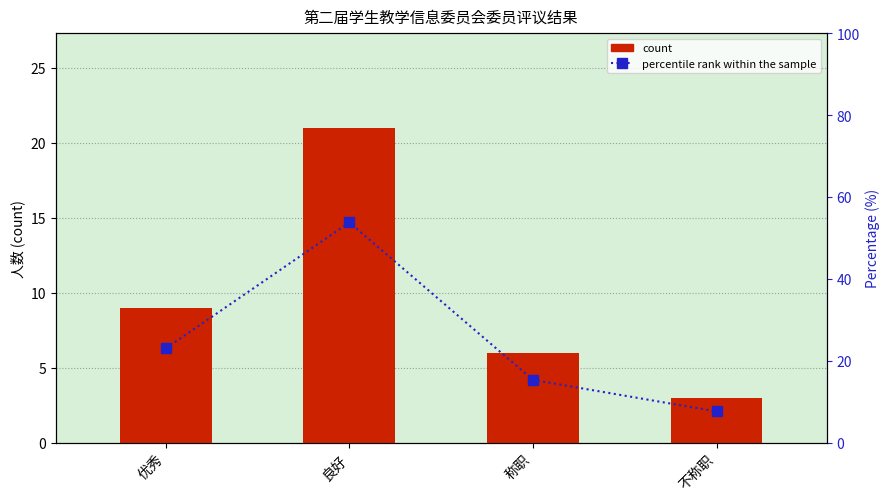

Rank the series at 称职 from lowest to highest value.

count, percentile rank within the sample